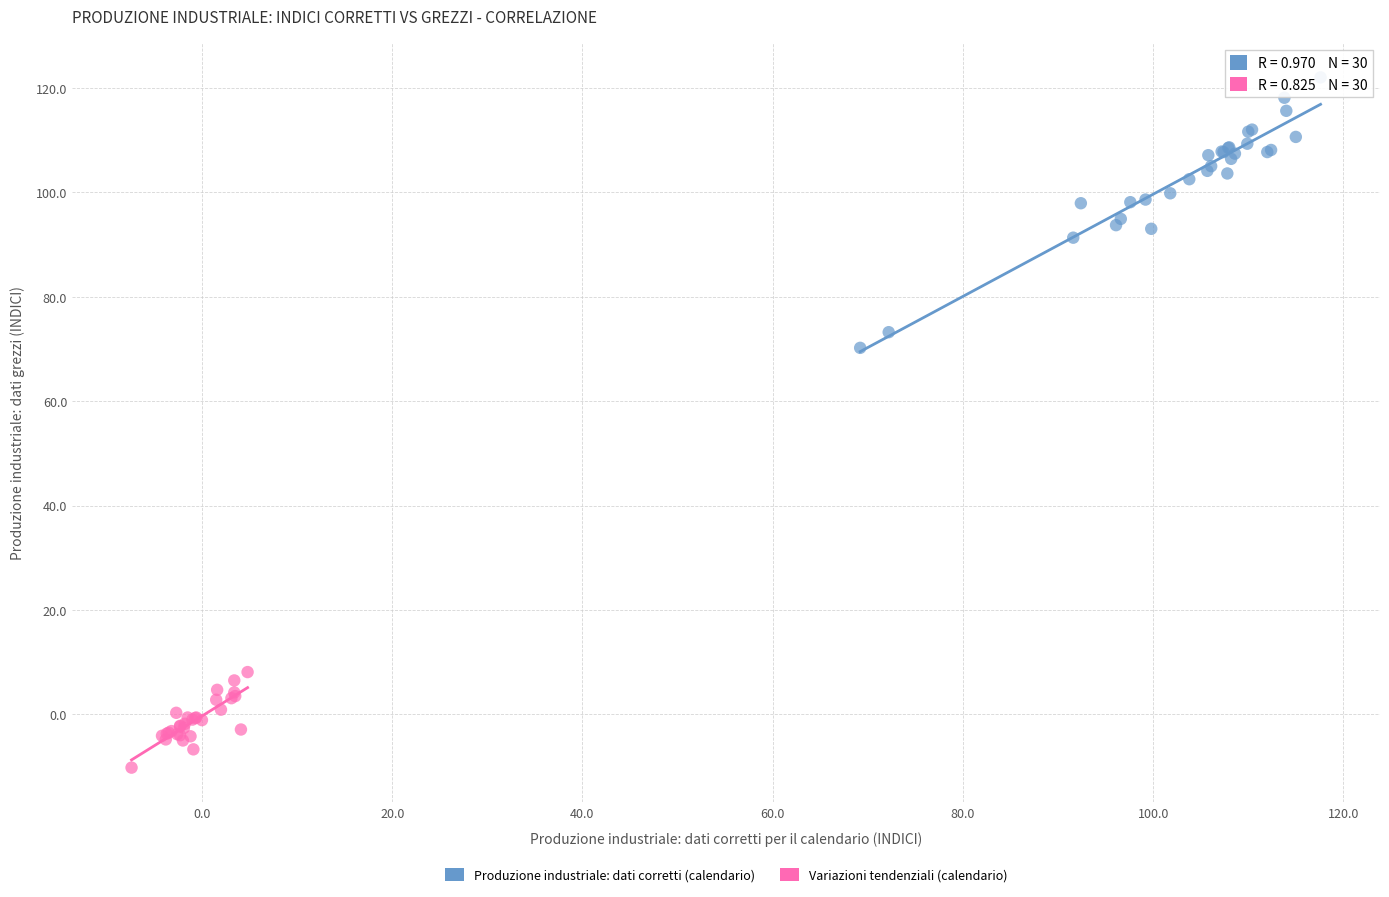

Which series has the largest Y range (max minus min)?

Produzione industriale: dati corretti (calendario)